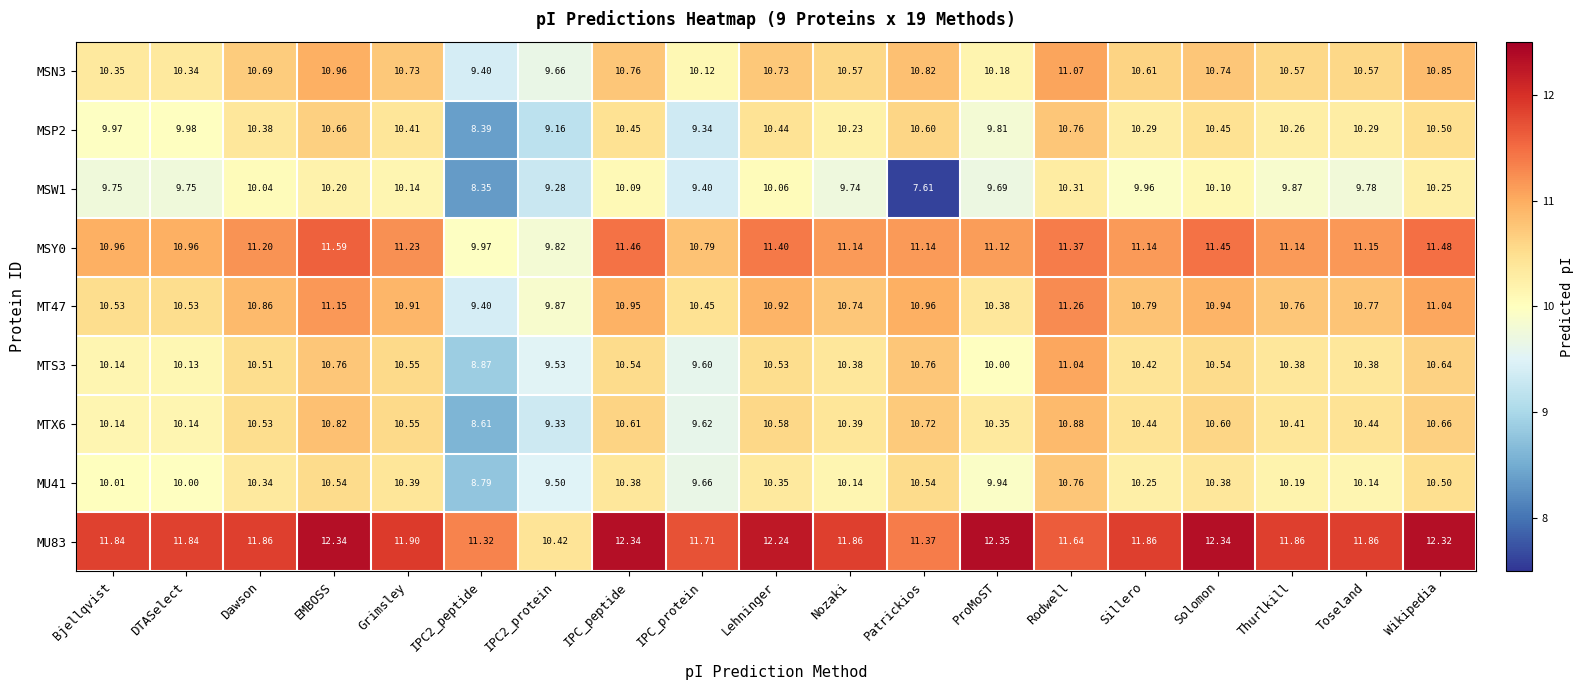

At which label does MTX6 reach its peak?

Rodwell